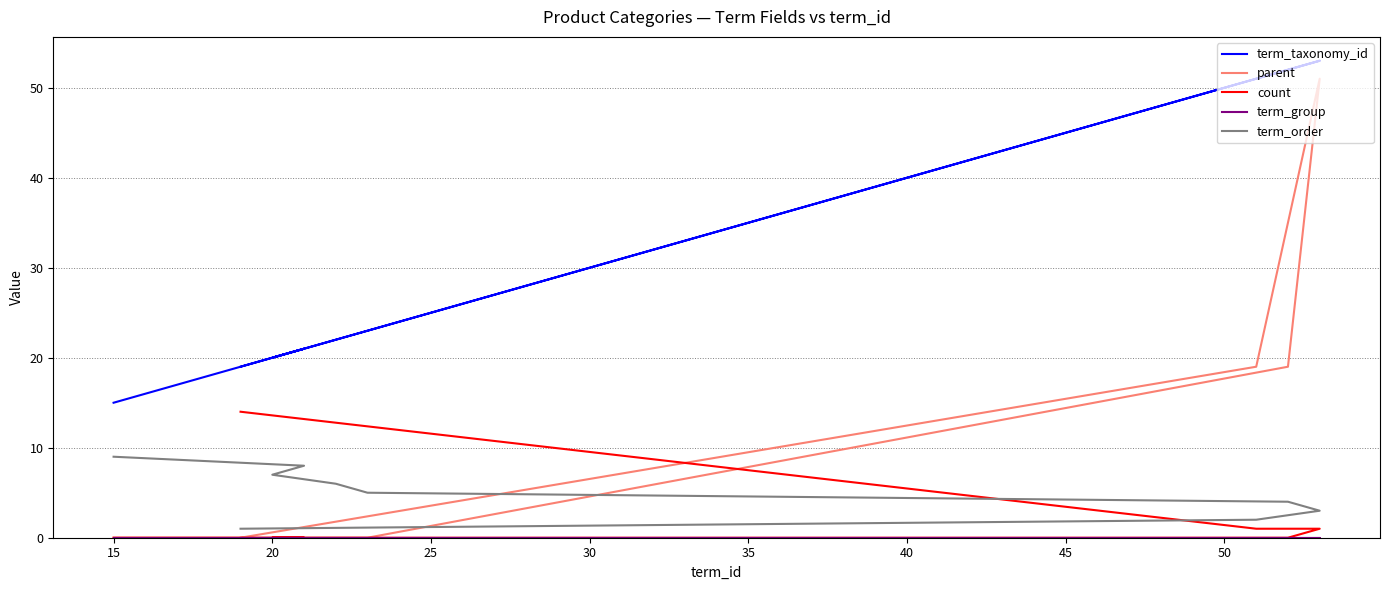

True or false: count and term_taxonomy_id cross at least once.

False